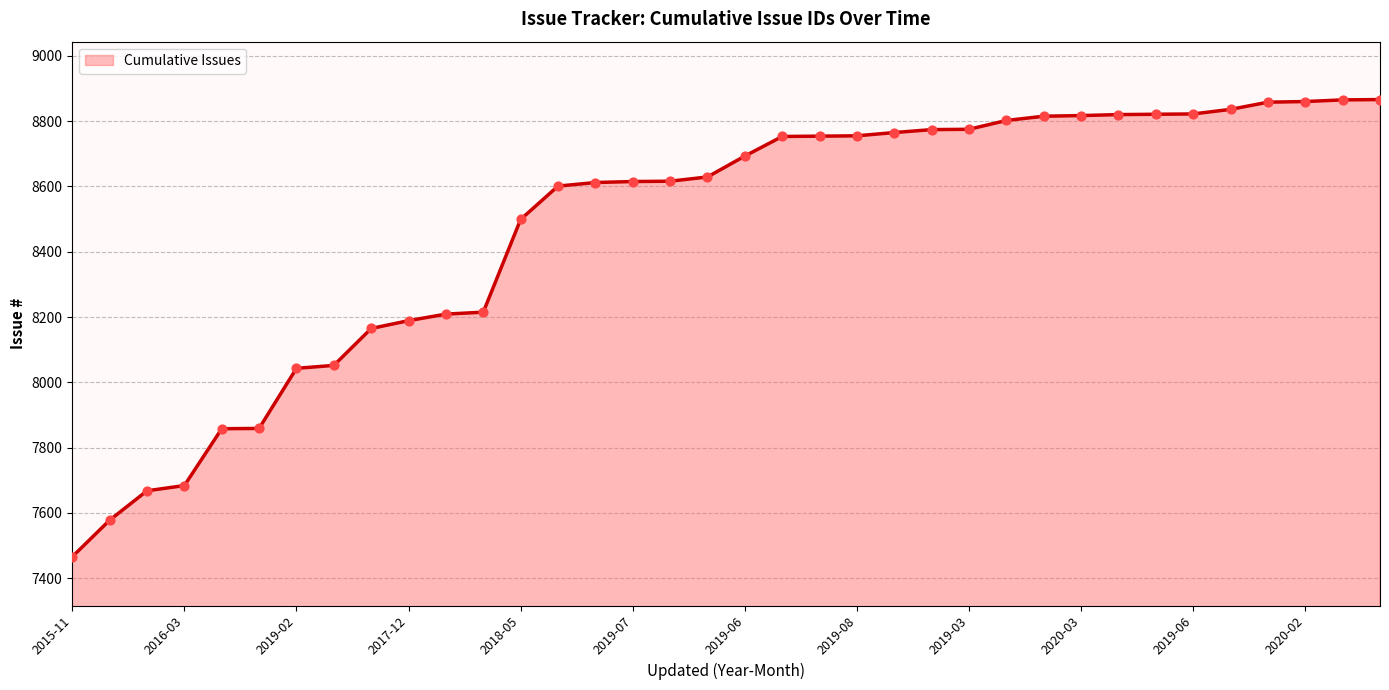

What is the maximum value shown in the chart?

8866